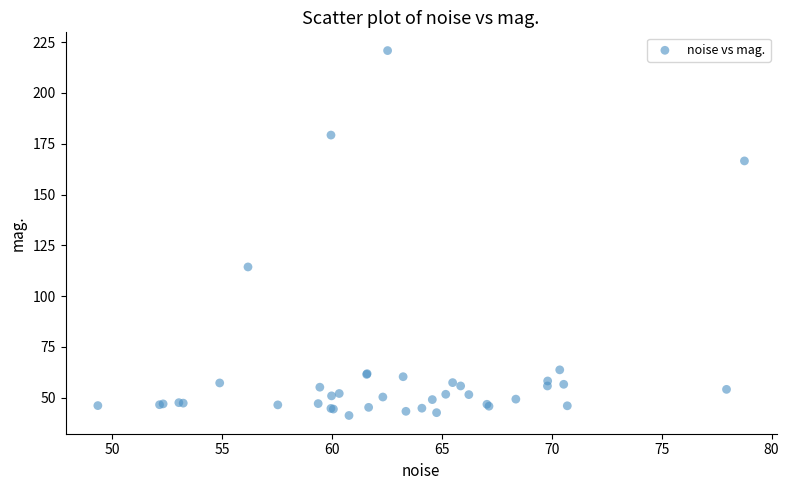

What Y value in the scatter plot is closest to 131?

114.3